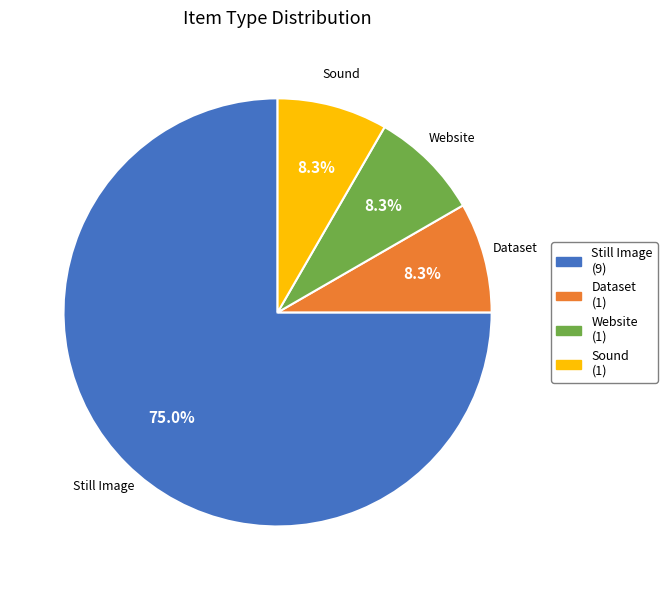

How many segments does this pie chart have?

4